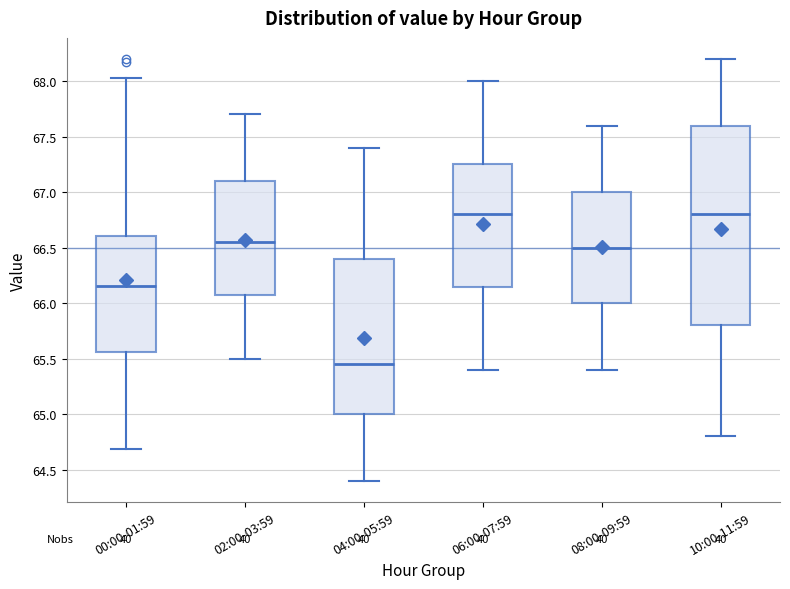

Reading left to right, transcribe this box plot: for each box, give where its median line is, the range the box spans, and where its two whiskers end, as read against the y-axis. The values are not printed on the chart, so give them approximately, as read against the axis.

00:00-01:59: median 66.15, box 65.55 to 66.60, whiskers 64.70 to 68.05
02:00-03:59: median 66.55, box 66.10 to 67.10, whiskers 65.50 to 67.70
04:00-05:59: median 65.45, box 65.00 to 66.40, whiskers 64.40 to 67.40
06:00-07:59: median 66.80, box 66.15 to 67.25, whiskers 65.40 to 68.00
08:00-09:59: median 66.50, box 66.00 to 67.00, whiskers 65.40 to 67.60
10:00-11:59: median 66.80, box 65.80 to 67.60, whiskers 64.80 to 68.20